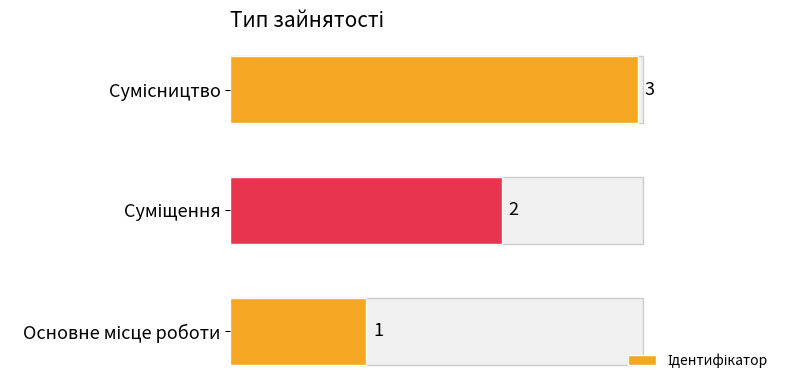

What is the maximum value shown in the chart?

3